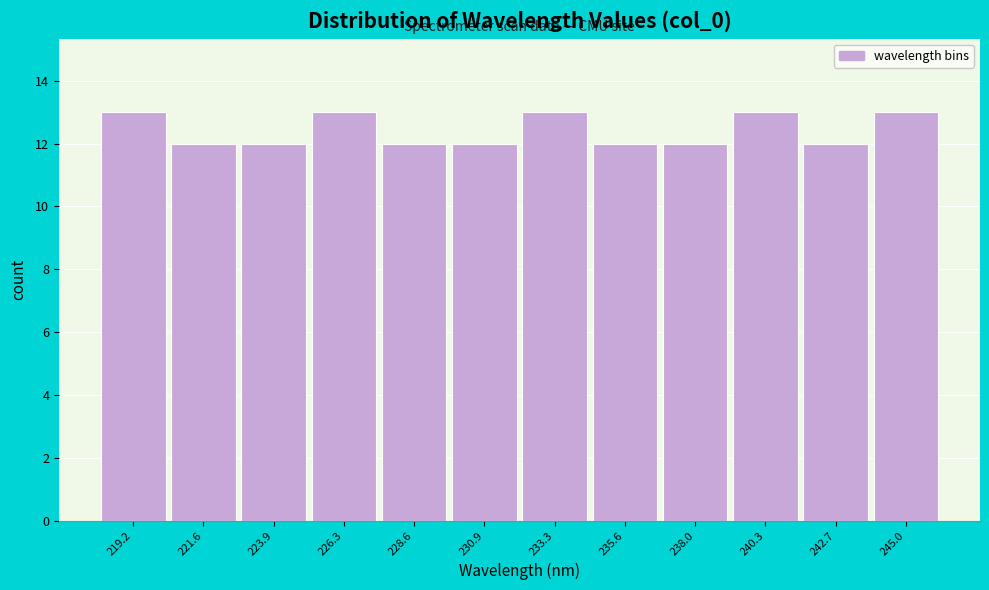

Reading left to right, transcribe this chart: for each bar, give the range it covers on the x-axis and its height. Neither the bar edges nor the heights are printed on the chart, so give them approximately, as read against the axes.

218.0 to 220.5: 13
220.5 to 222.5: 12
222.5 to 225.0: 12
225.0 to 227.5: 13
227.5 to 230.0: 12
230.0 to 232.0: 12
232.0 to 234.5: 13
234.5 to 237.0: 12
237.0 to 239.0: 12
239.0 to 241.5: 13
241.5 to 244.0: 12
244.0 to 246.0: 13